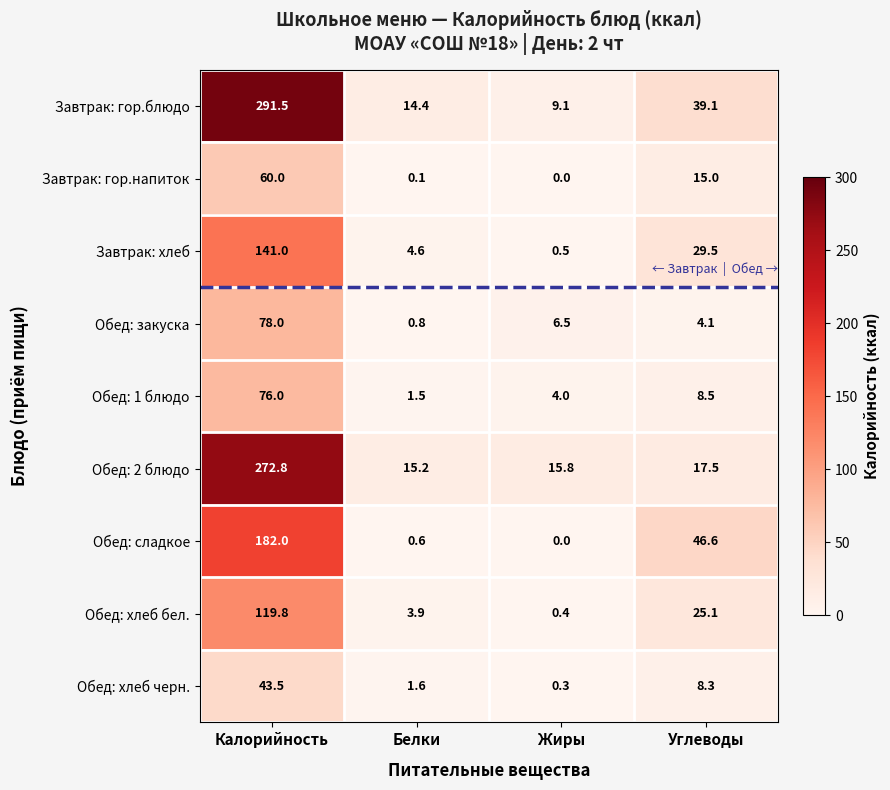

Is it true that Обед: закуска equals 78.0 at Калорийность?

True